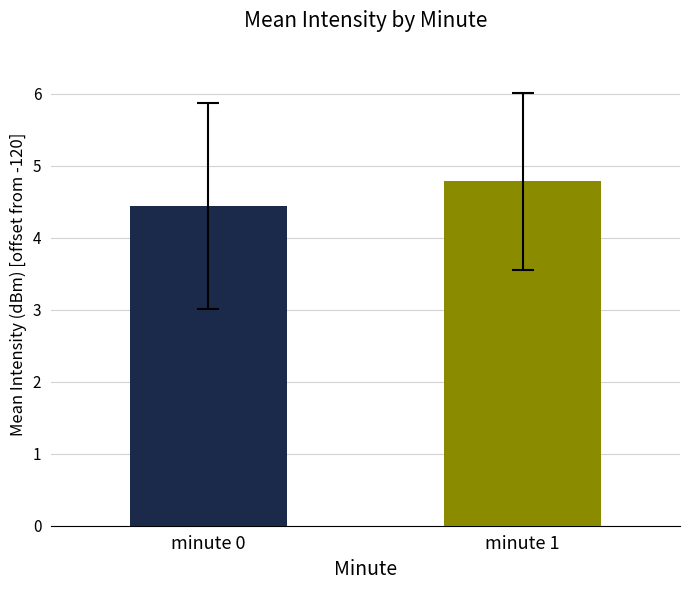

What is the greatest value displayed?

4.8